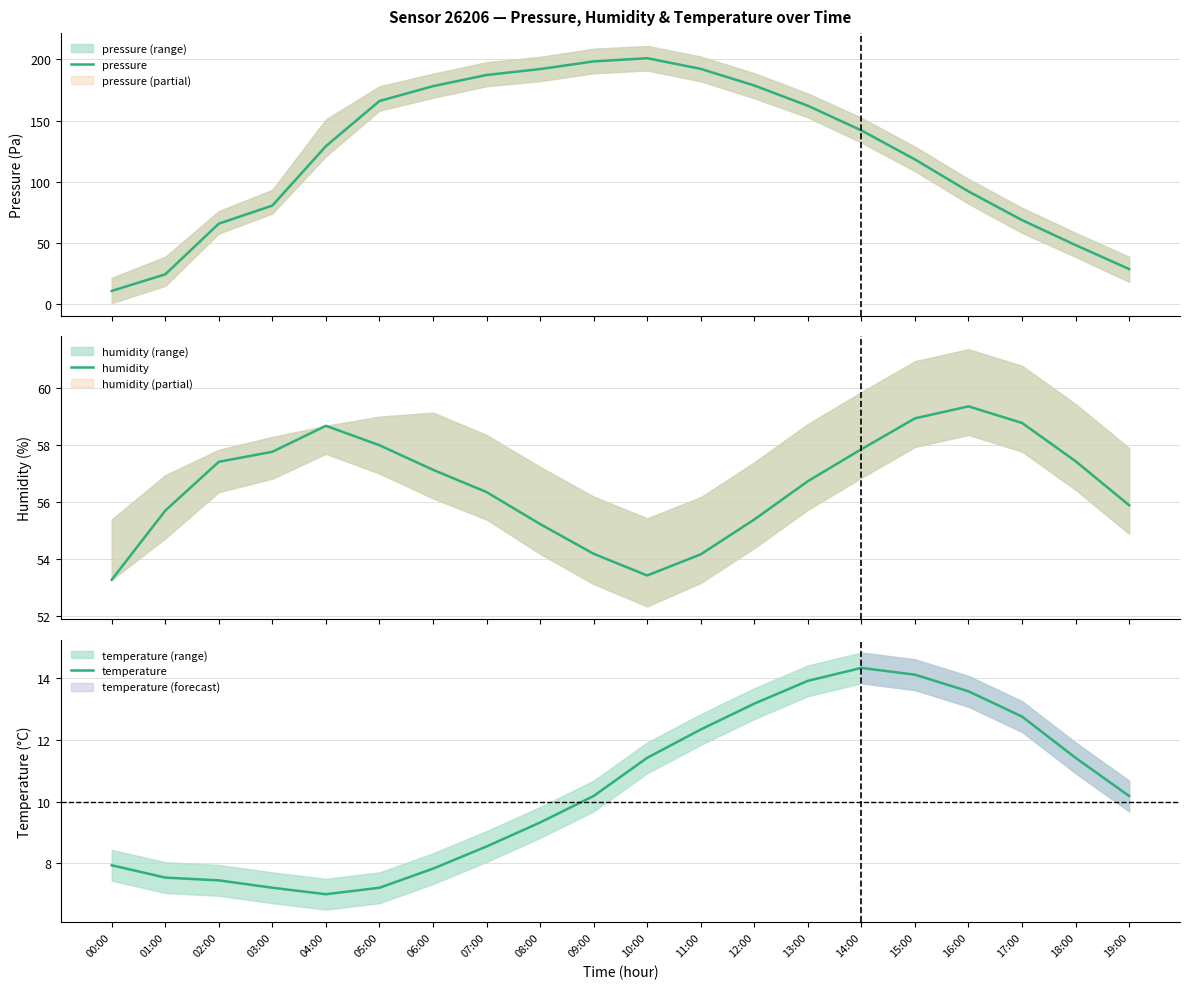

What is the label of the 1st point from the left?

00:00